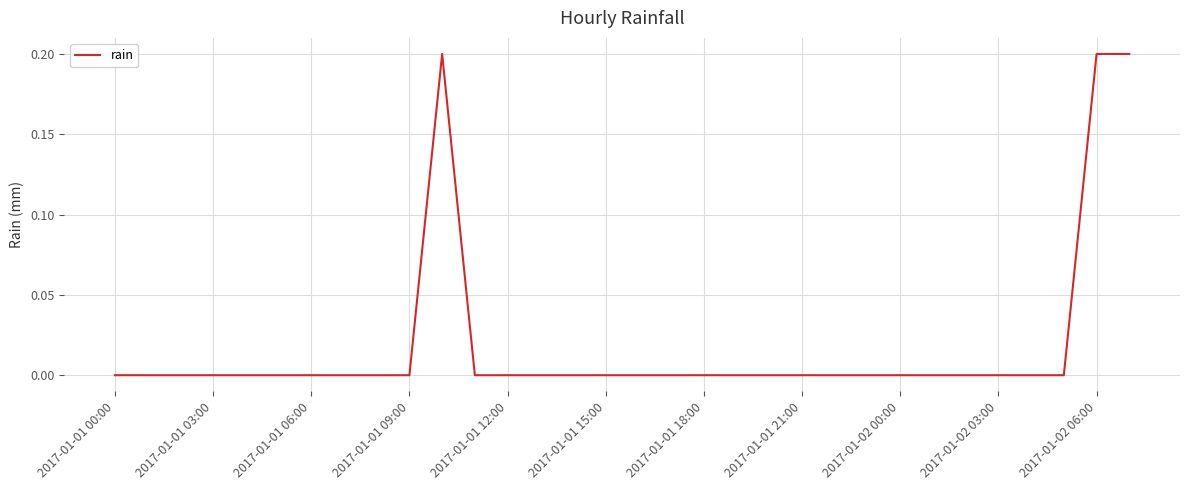

Is it true that the value at 2017-01-02 03:00 is 0.0?

True